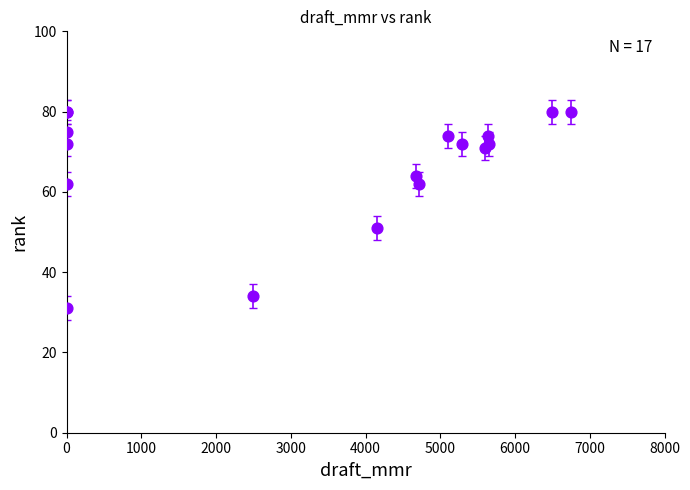

What Y value in the scatter plot is closest to 55?

51